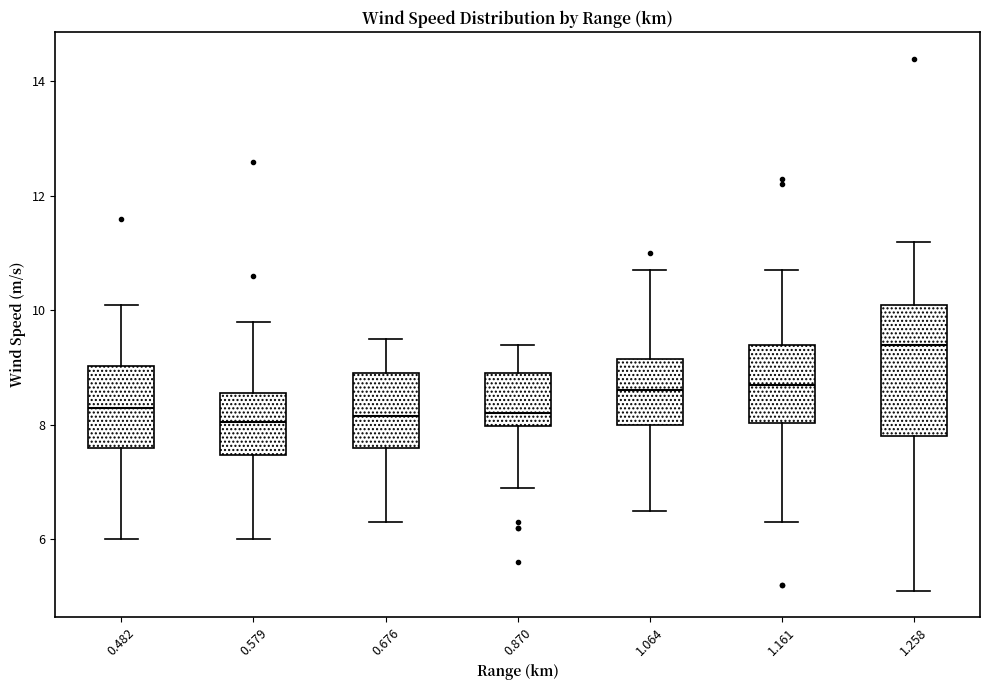

Comparing the boxes themselves (not the whiskers), which one is the tallest?

1.258